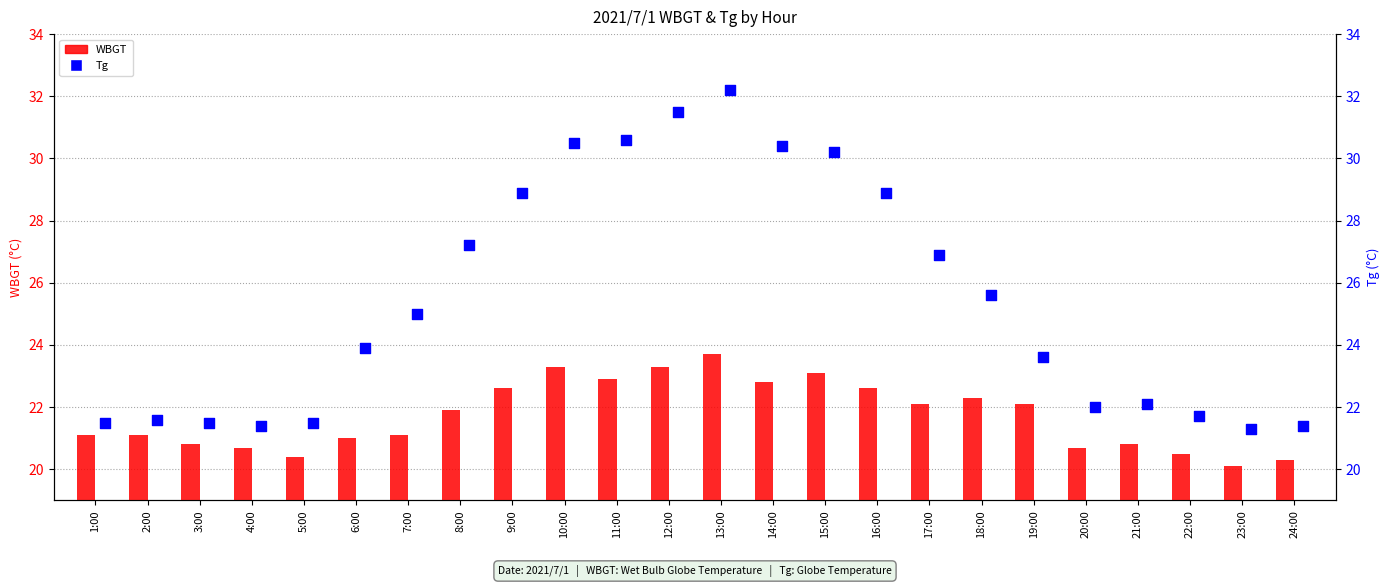

Which series contains the lowest Y value?

WBGT